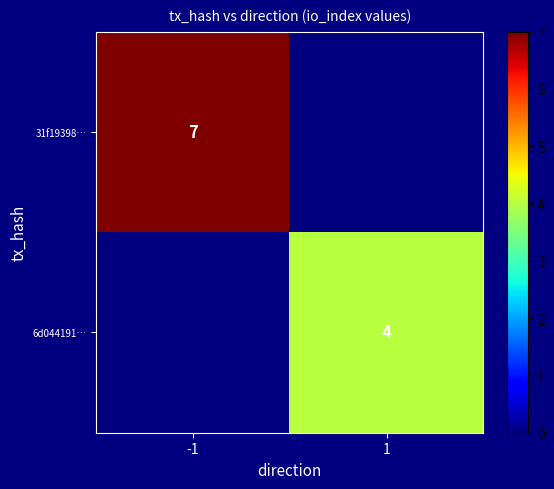

The value of 6d044191… at 1 is 2. True or false?

False